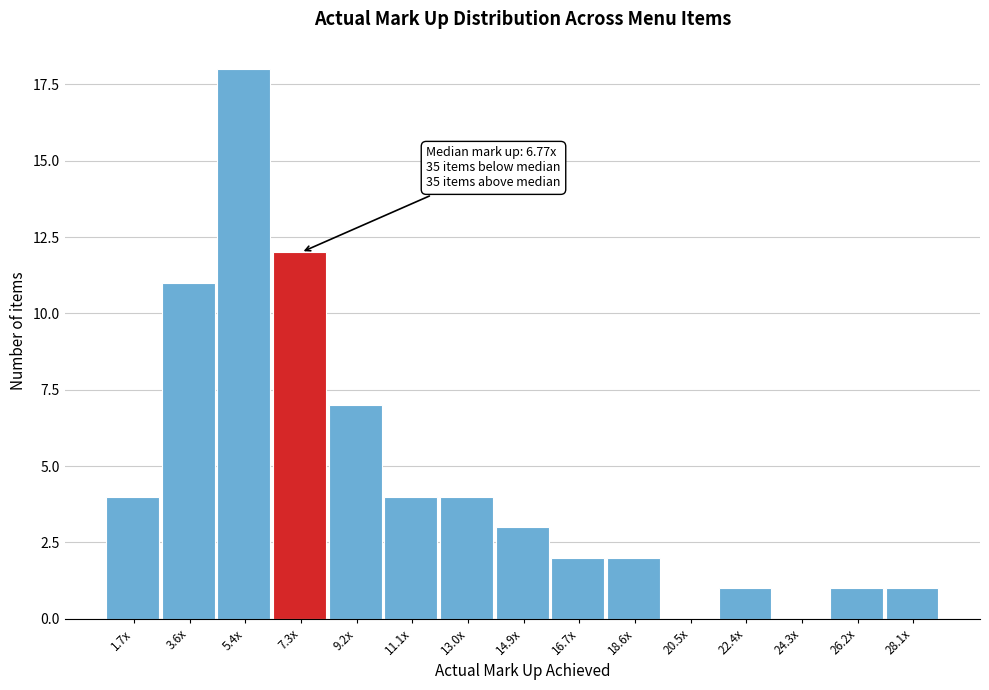

Reading right to left, what are all the values shown in this chart?

28.1x=1	26.2x=1	24.3x=0	22.4x=1	20.5x=0	18.6x=2	16.7x=2	14.9x=3	13.0x=4	11.1x=4	9.2x=7	7.3x=12	5.4x=18	3.6x=11	1.7x=4